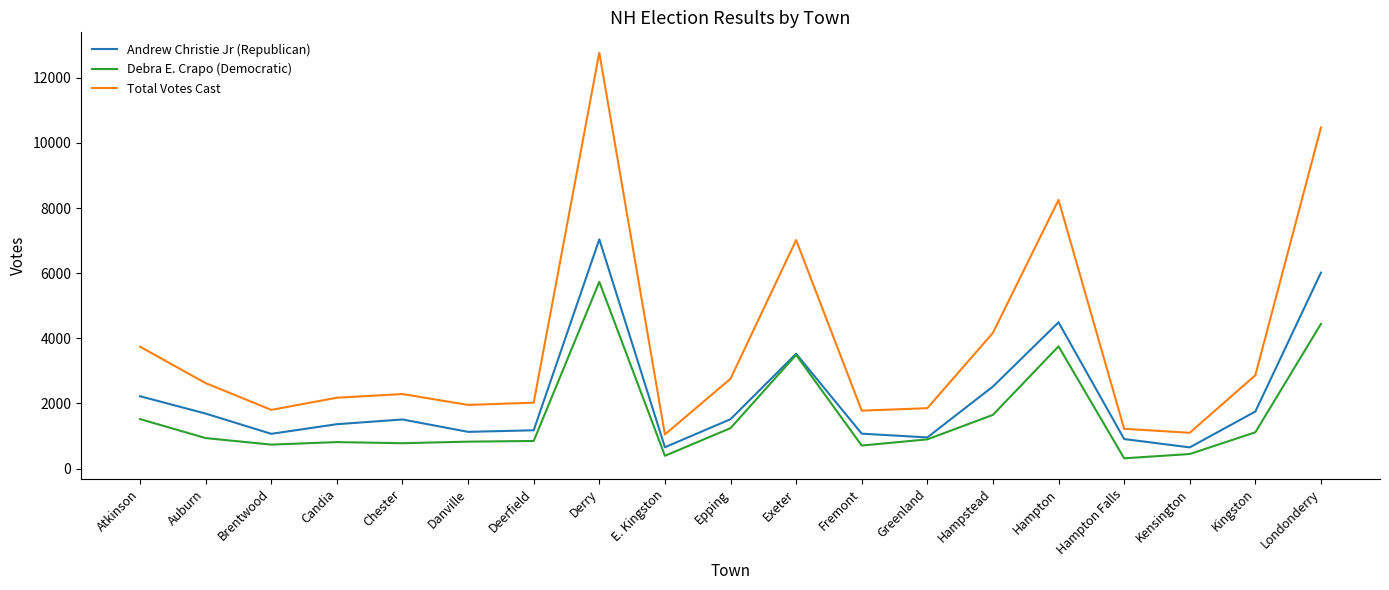

Which series has the widest spread of values?

Total Votes Cast